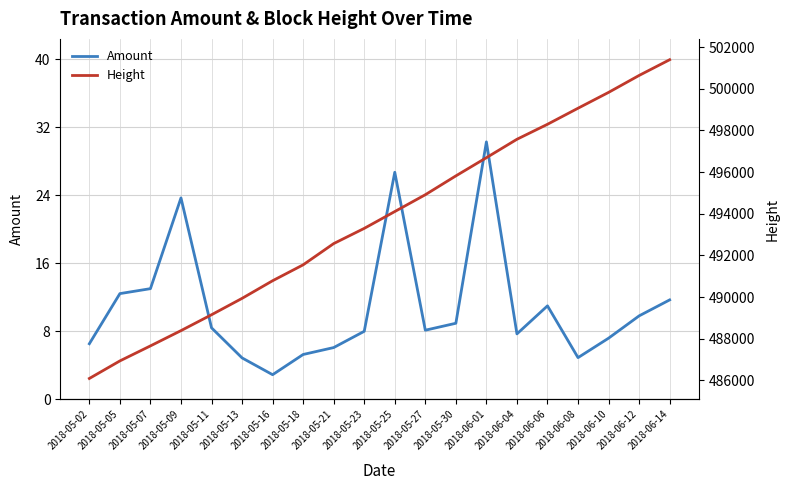

Which category has the lowest value in the Height series?

2018-05-02